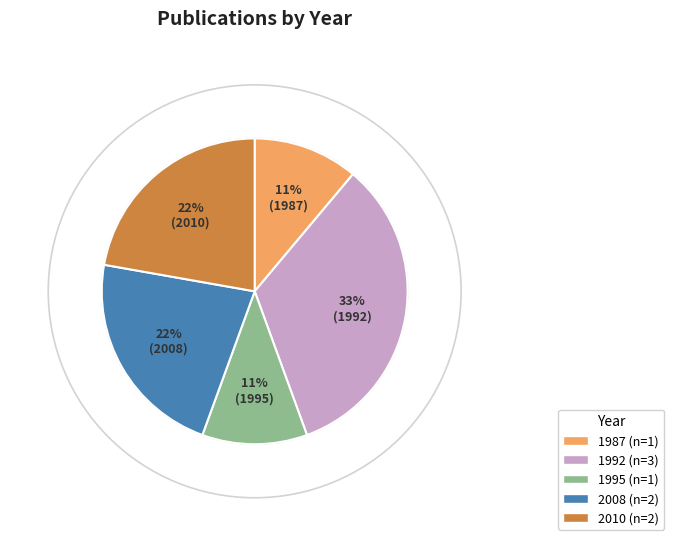

To the nearest percent, what is the average slice percentage?

20%